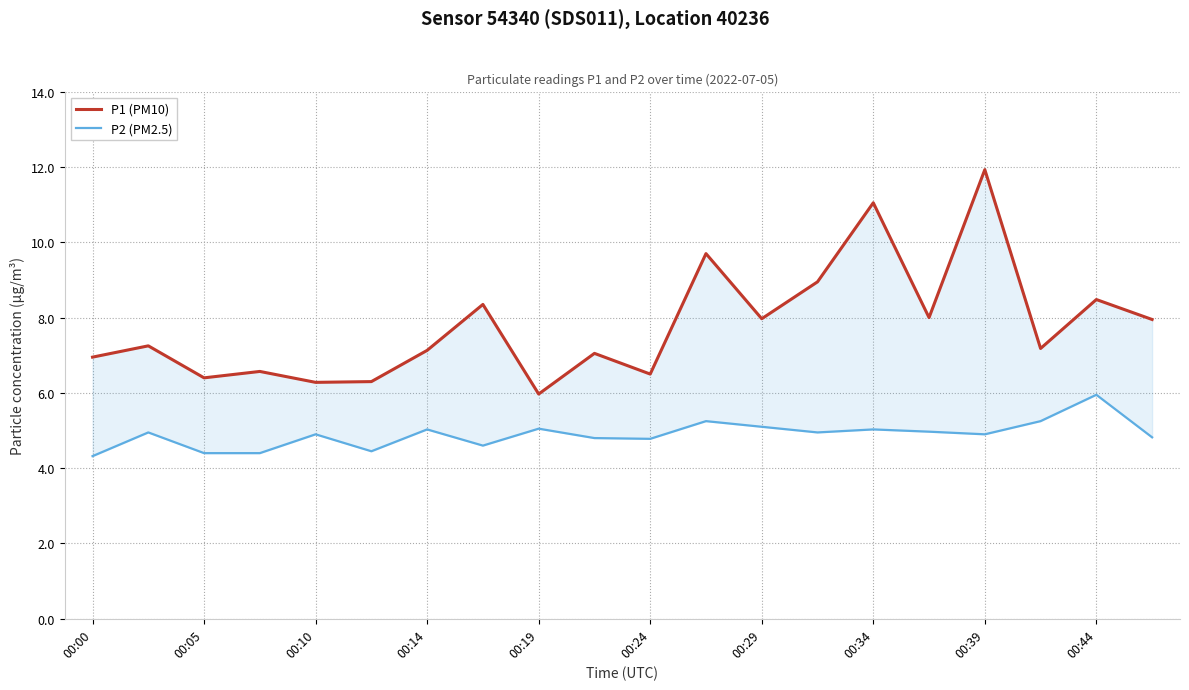

What is the maximum value shown in the chart?

11.9